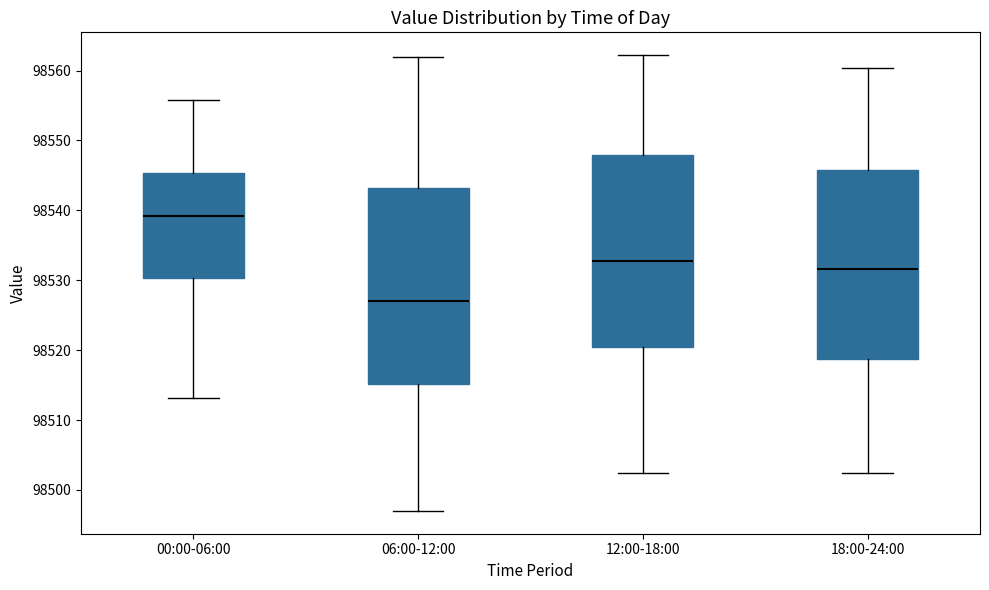

Where is the upper edge of the box for 06:00-12:00 on the y-axis? The values are not printed on the chart, so give them approximately, as read against the axis.

98543